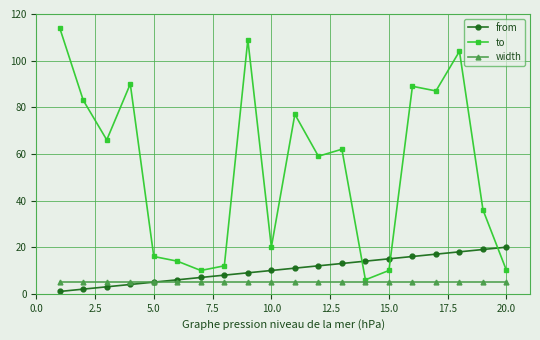

Rank the series by their maximum value, from highest to lowest.

to, from, width